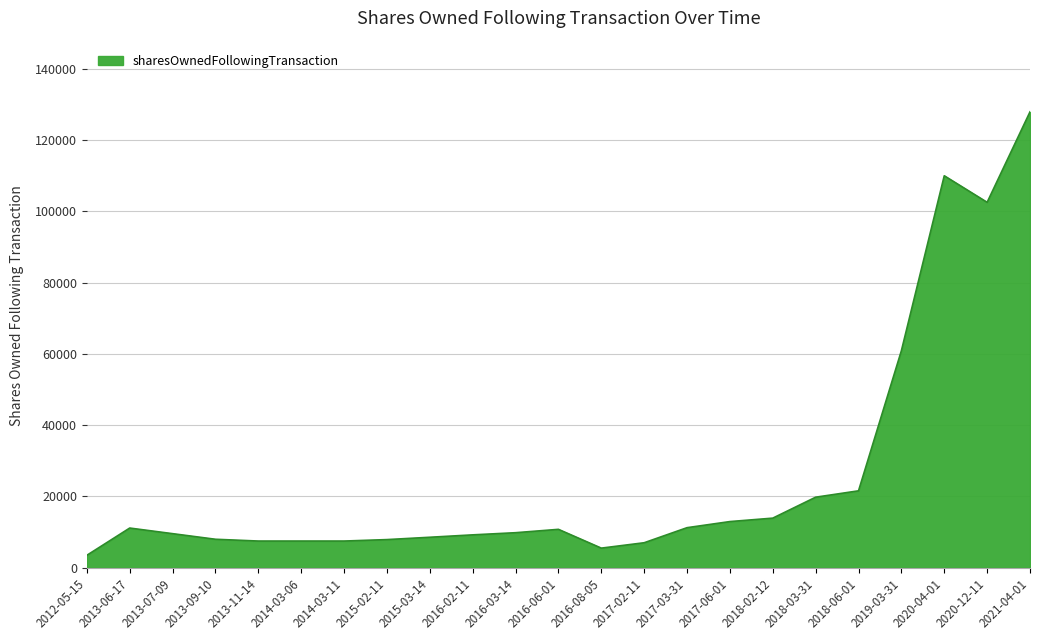

Approximately how many times larger is the value at 2016-08-05 compared to 2020-04-01?

0.1